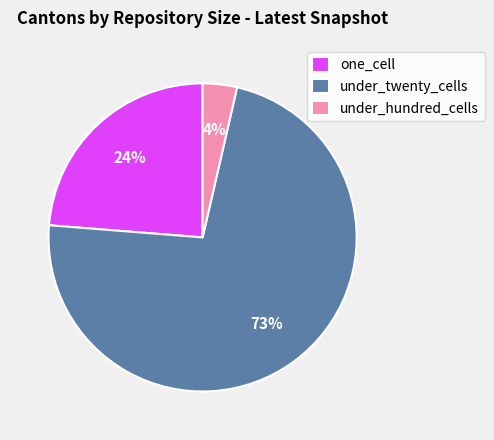

Is under_twenty_cells the majority of the pie?

Yes